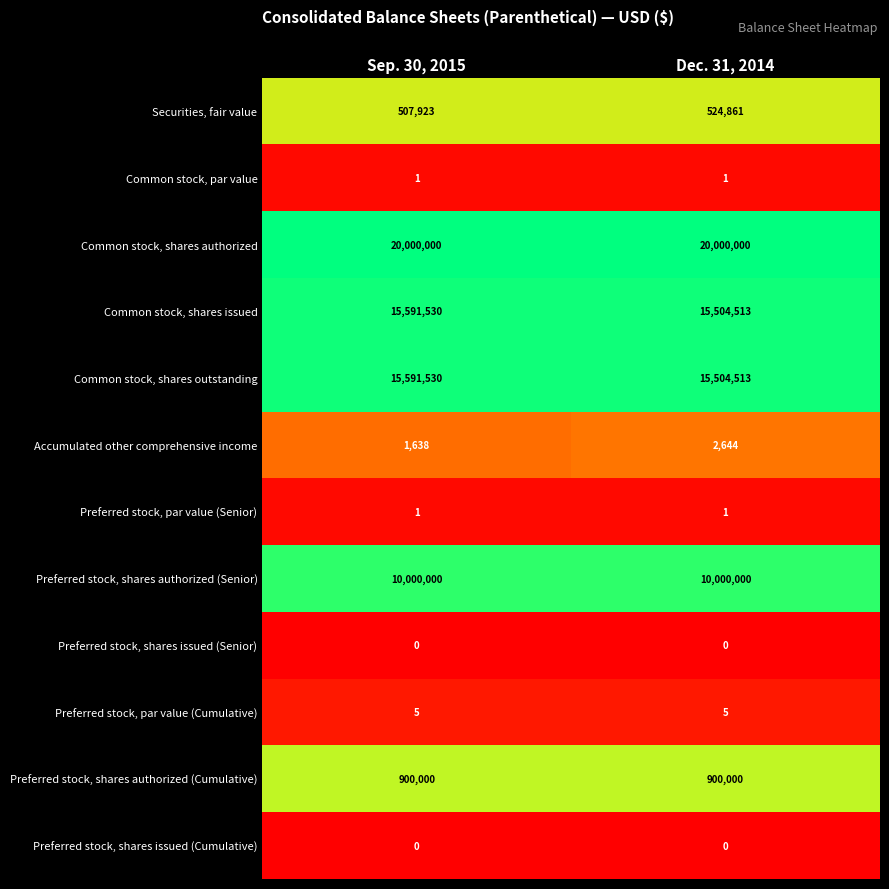

What is the total value across all series at Sep. 30, 2015?

62592628